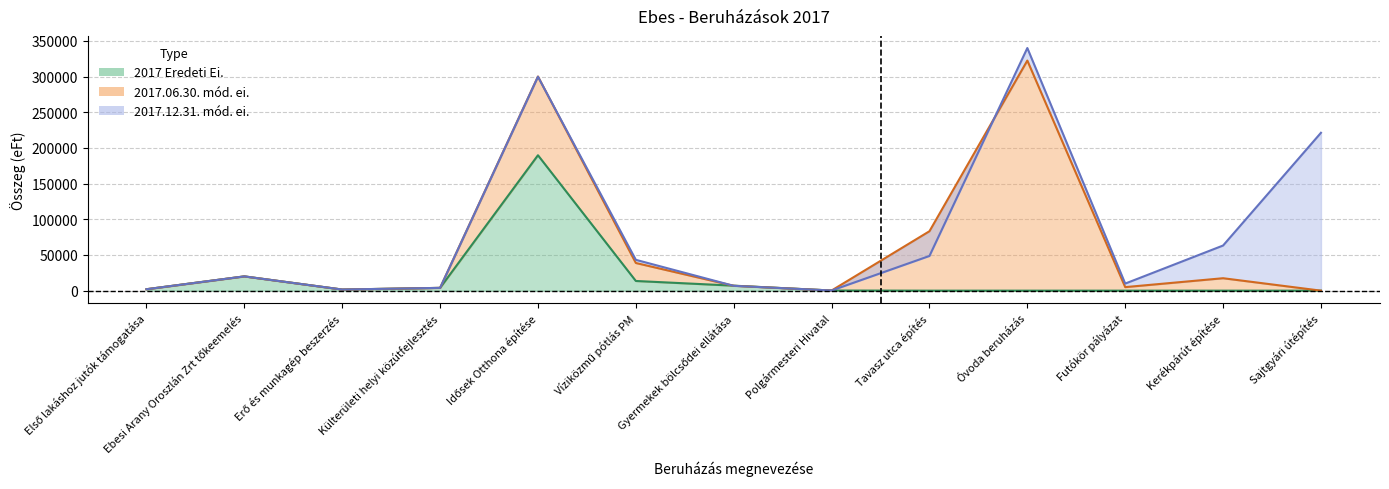

The 2017.06.30. mód. ei. series shows 322556 at Óvoda beruházás. True or false?

True